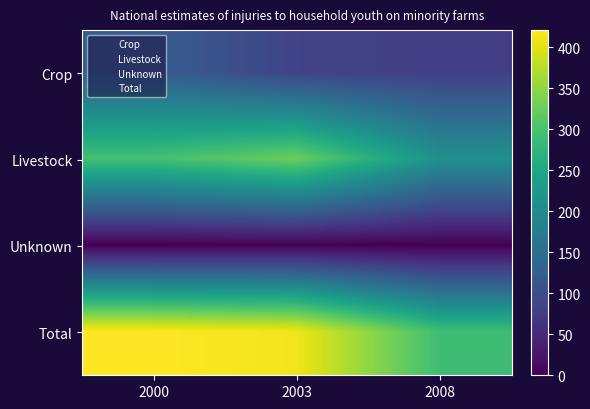

What is the difference between the highest and lowest values at 2008?

291